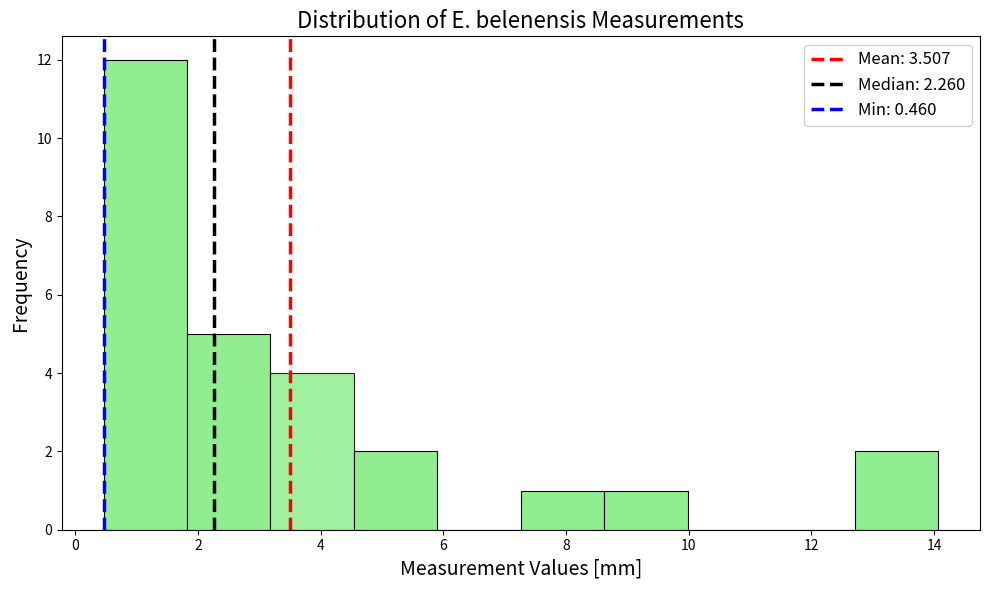

Reading left to right, transcribe this chart: for each bar, give the range it covers on the x-axis and its height. Neither the bar edges nor the heights are printed on the chart, so give them approximately, as read against the axes.

0.4 to 1.8: 12
1.8 to 3.2: 5
3.2 to 4.6: 4
4.6 to 6.0: 2
6.0 to 7.2: 0
7.2 to 8.6: 1
8.6 to 10.0: 1
10.0 to 11.4: 0
11.4 to 12.8: 0
12.8 to 14.0: 2